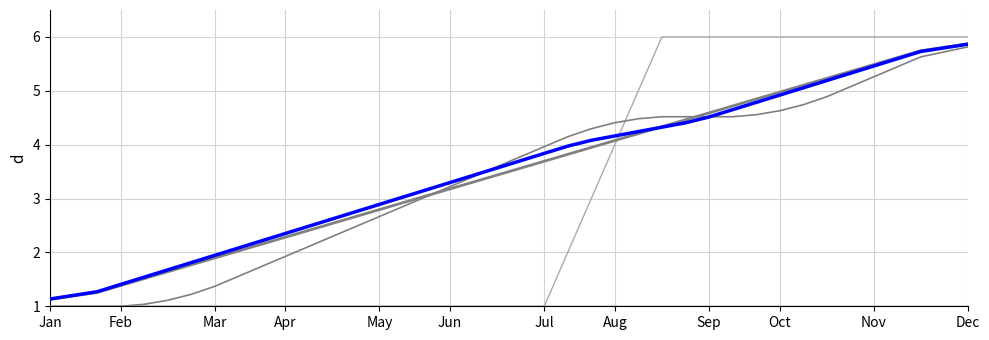

Does the chart display data point markers on the line(s)?

No